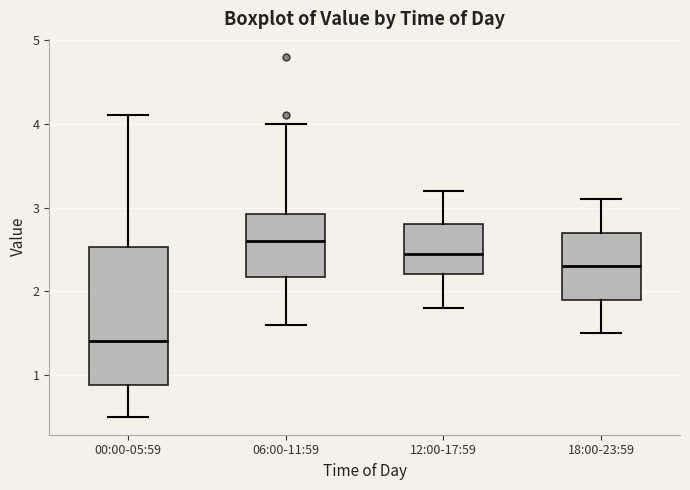

Where does the lower whisker of the box for 12:00-17:59 end on the y-axis? The values are not printed on the chart, so give them approximately, as read against the axis.

1.8